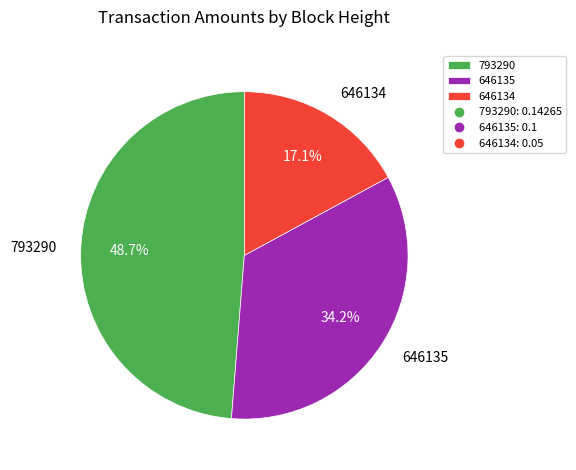

What portion of the pie excludes 793290?

51.3%